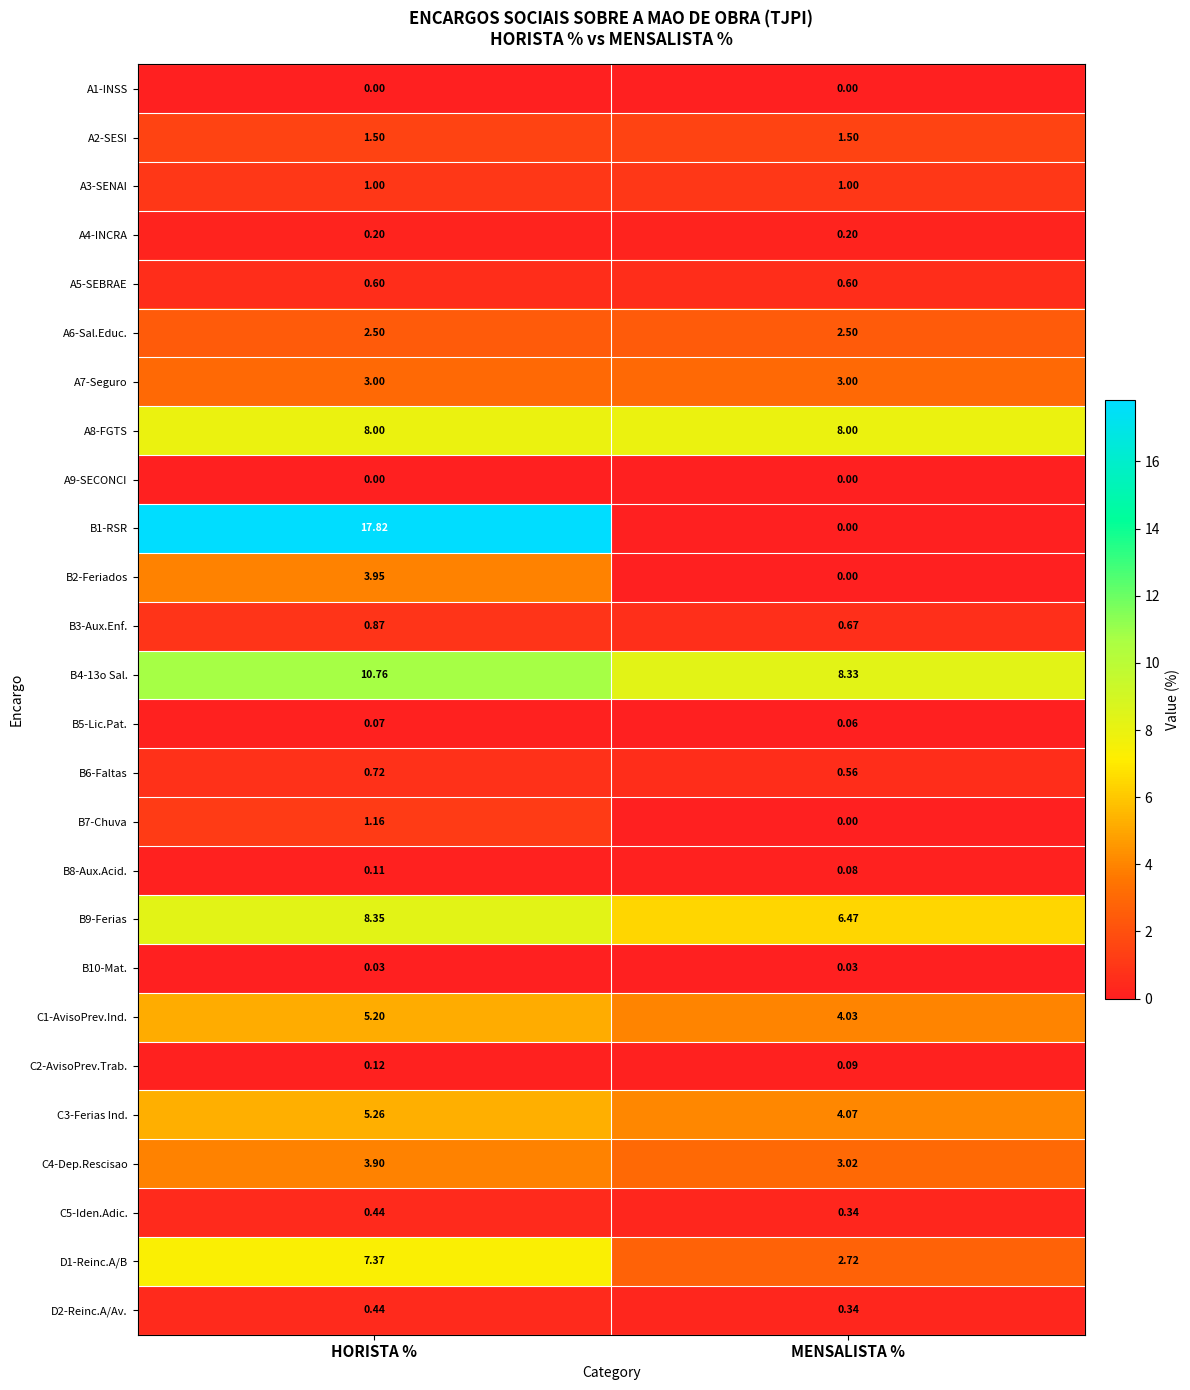

Which label corresponds to the largest value in the chart?

HORISTA %